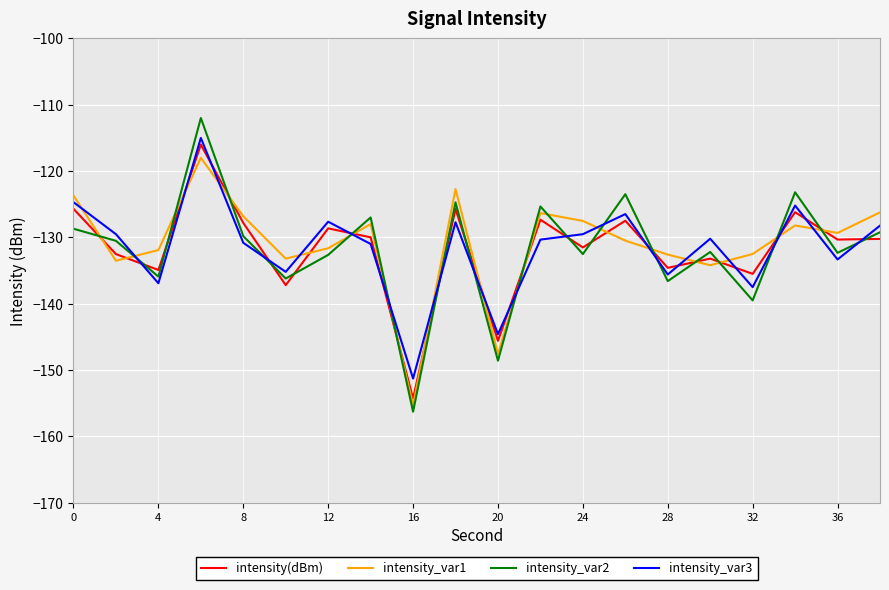

Rank the series by their maximum value, from highest to lowest.

intensity_var2, intensity_var3, intensity(dBm), intensity_var1